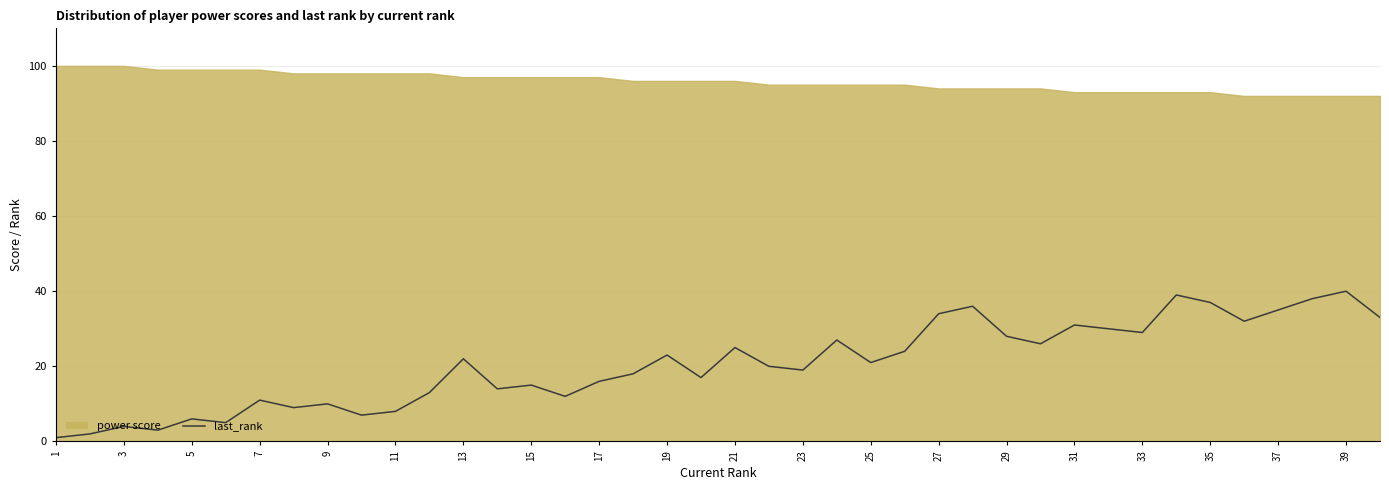

Where is the first local maximum?

3